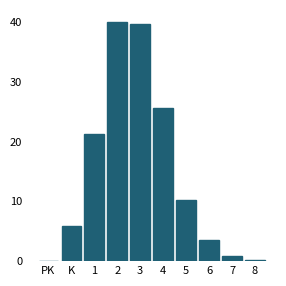

Reading right to left, what are all the values shown in this chart?

8=0.1	7=0.9	6=3.5	5=10.2	4=25.5	3=39.6	2=40.0	1=21.2	K=5.9	PK=0.1